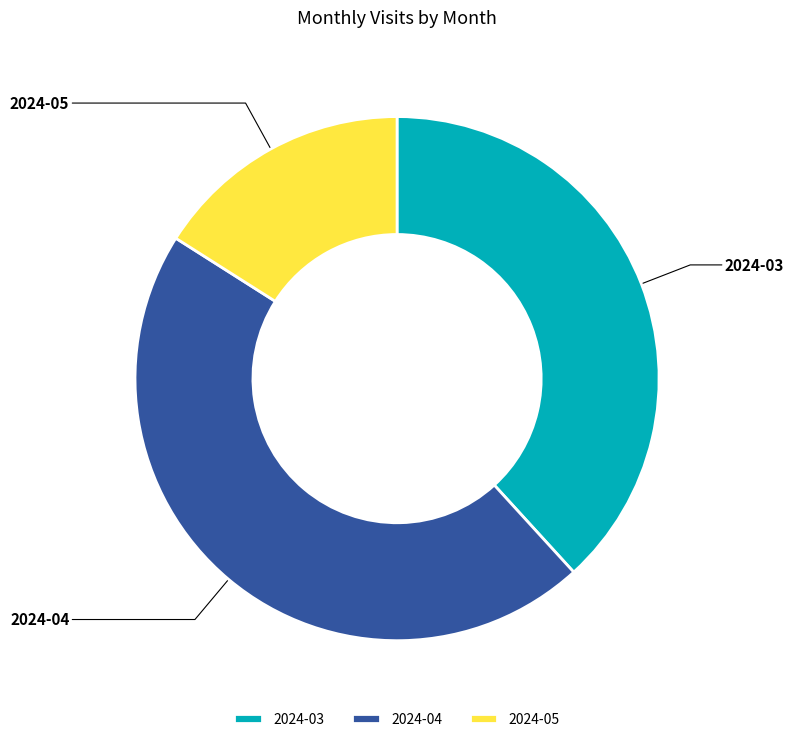

Rank the categories by value from highest to lowest.

2024-04, 2024-03, 2024-05